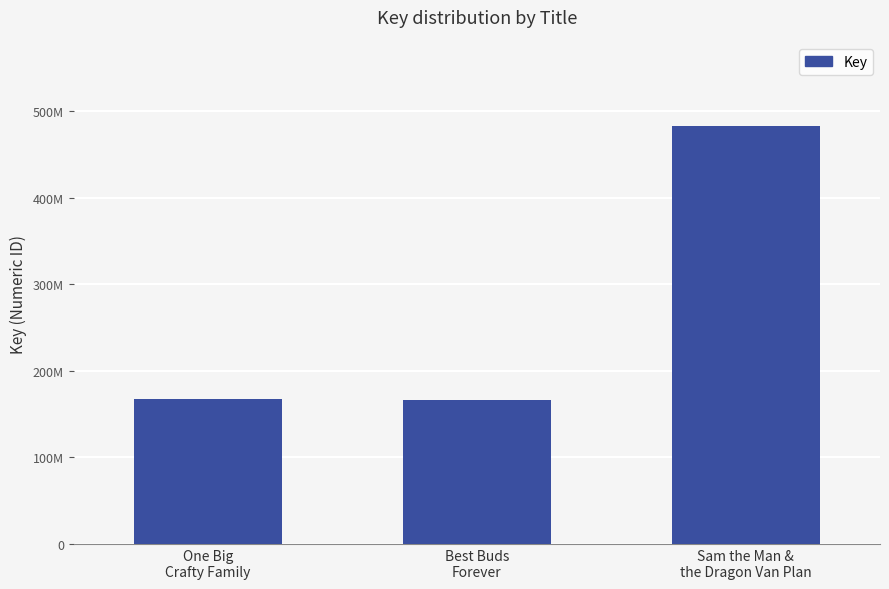

Reading left to right, extract all data points from this chart.

167578569	166505040	483163586